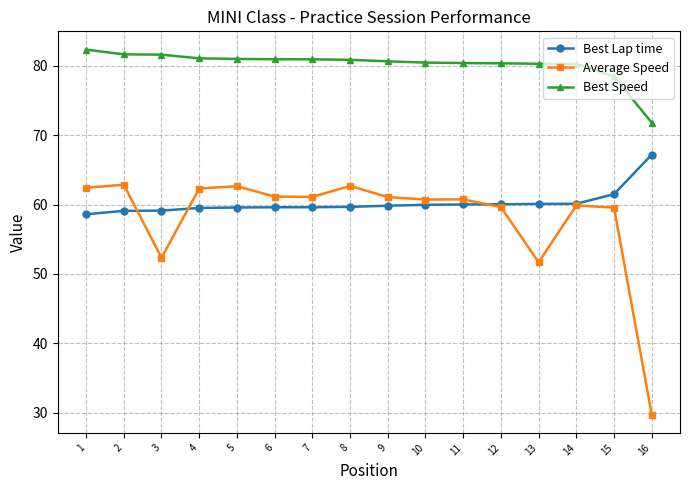

The value of Average Speed at 8 is 62.7. True or false?

True